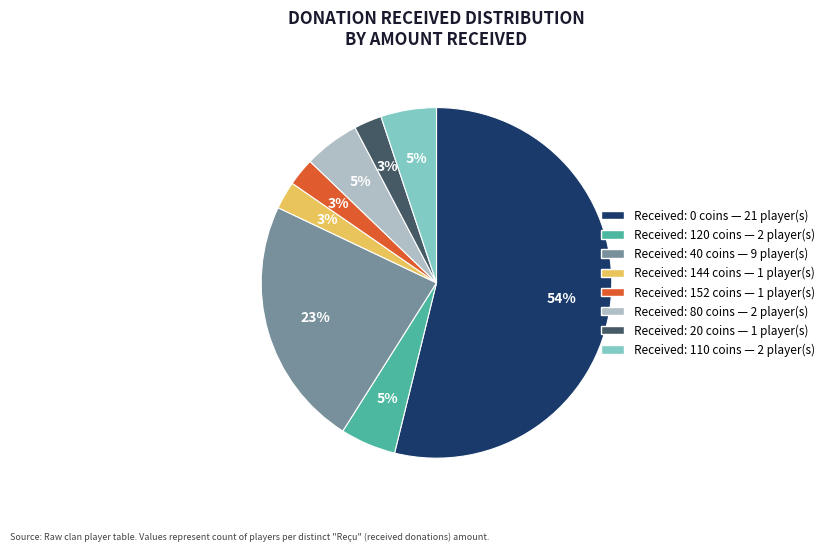

Does any single category account for the majority?

Yes